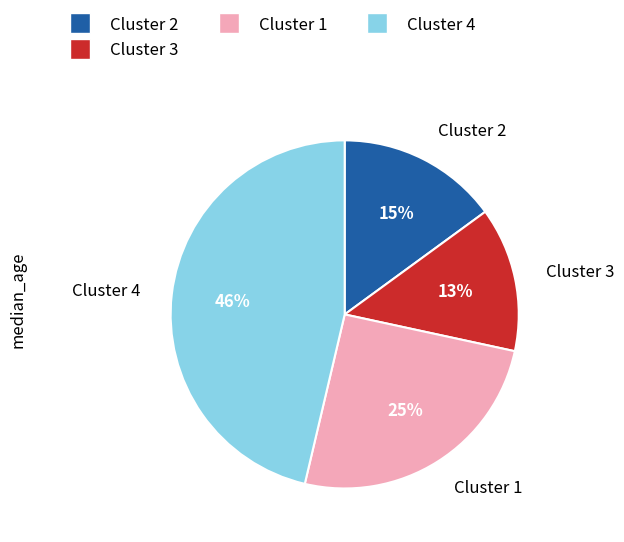

Between Cluster 3 and Cluster 4, which is larger?

Cluster 4